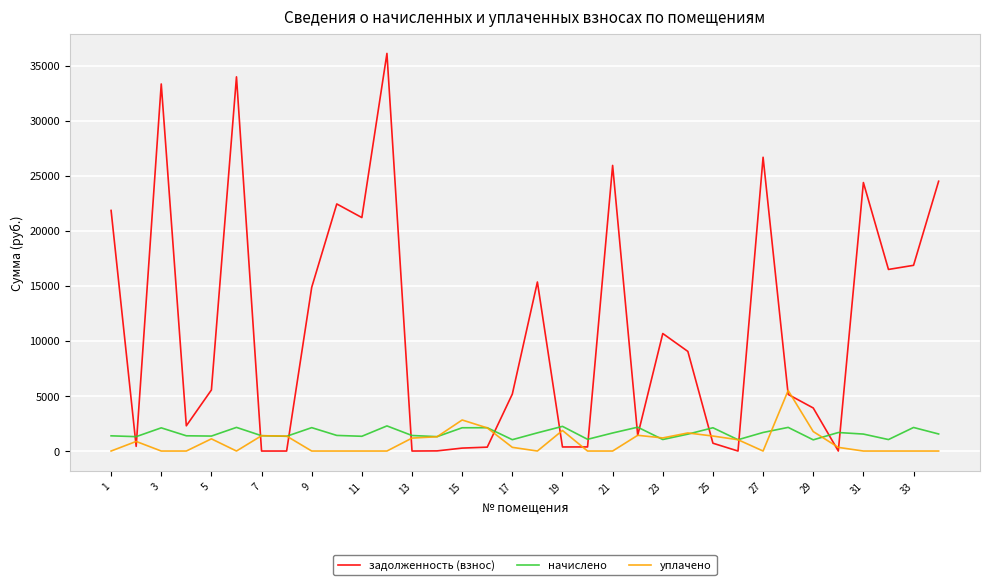

Which series has the largest total across all categories?

задолженность (взнос)